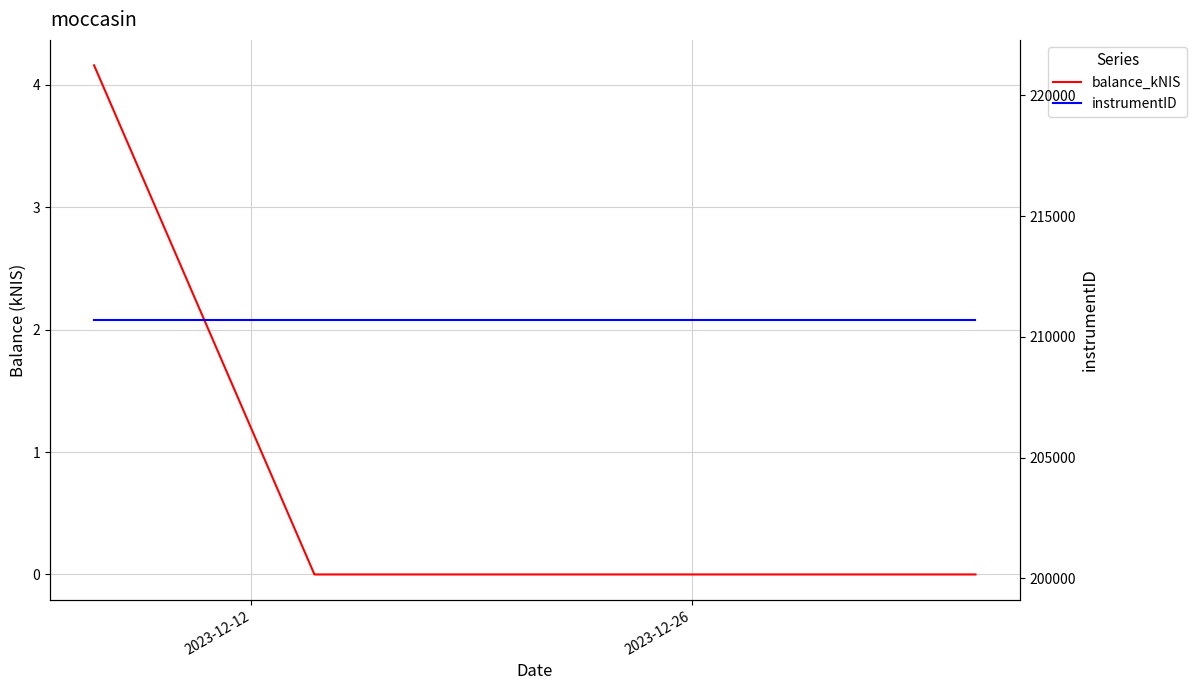

What is the average value of the balance_kNIS series?

1.4